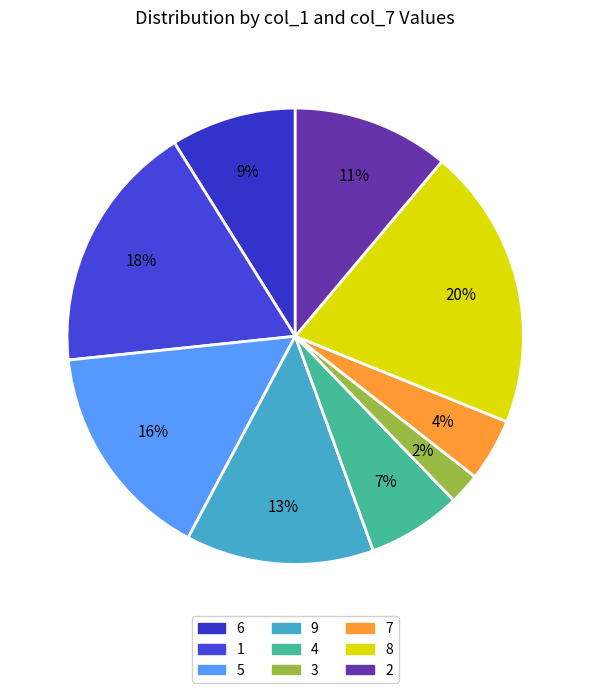

Between 5 and 1, which is larger?

1